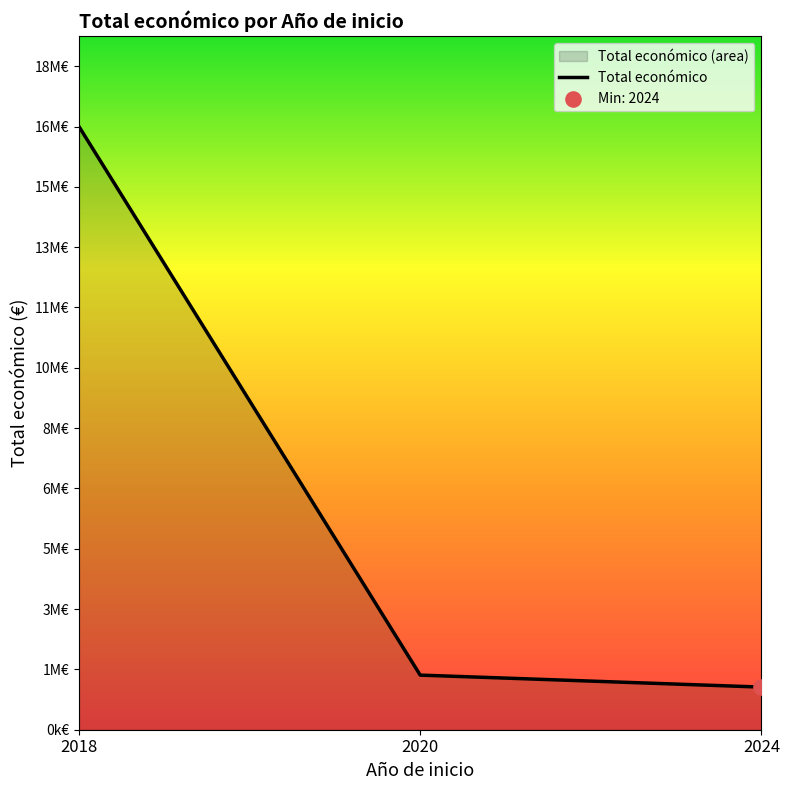

What is the change in value from 2018 to 2024?

-15535969